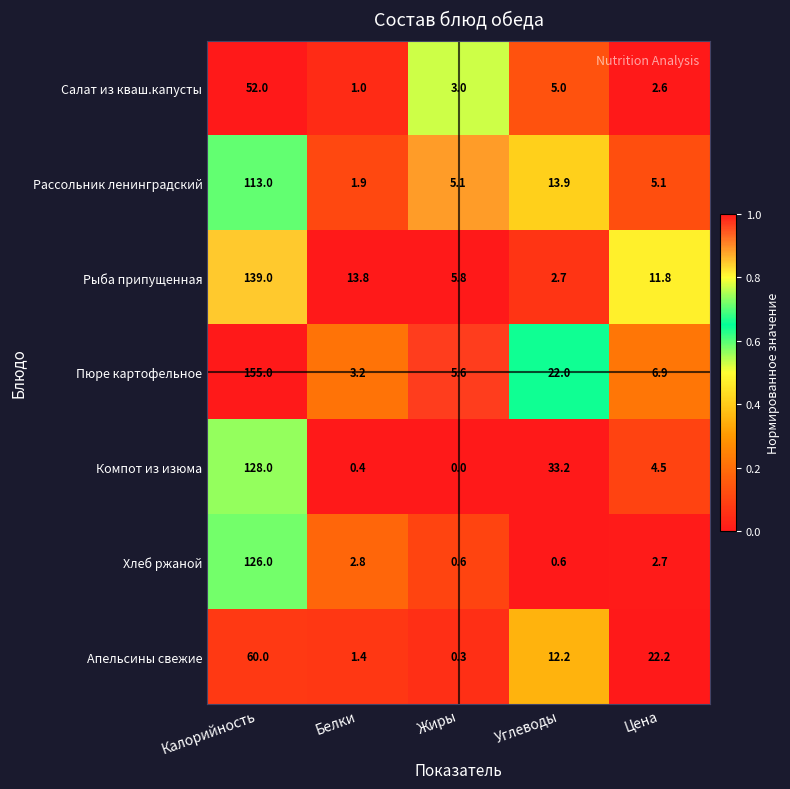

The value of Компот из изюма at Белки is 0.4. True or false?

True